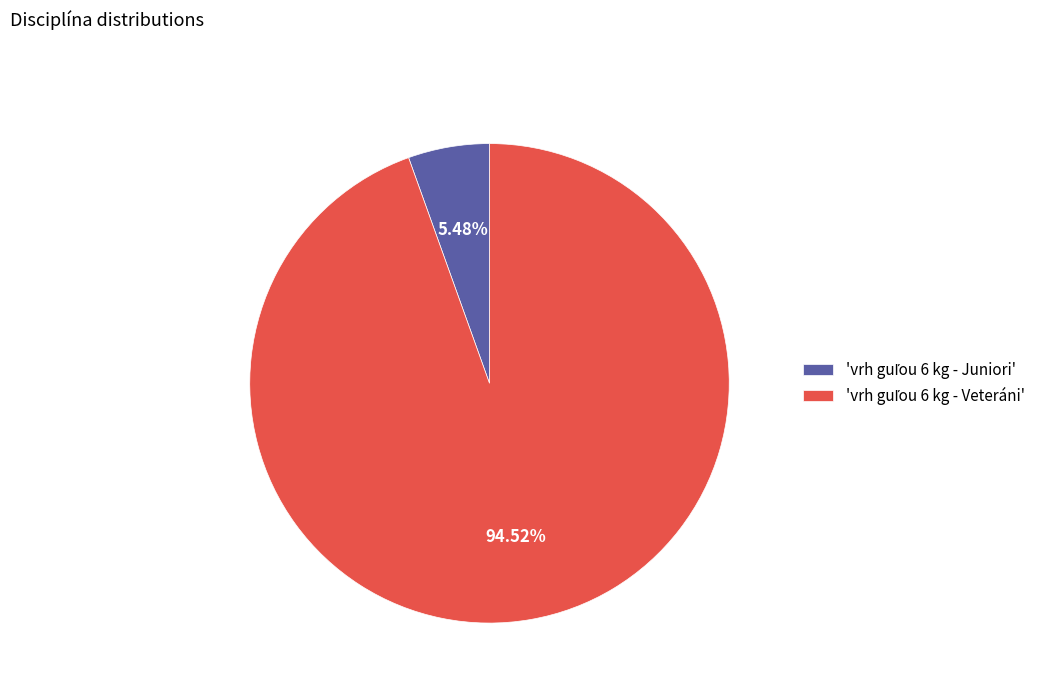

Is there any slice that represents more than half of the pie?

Yes